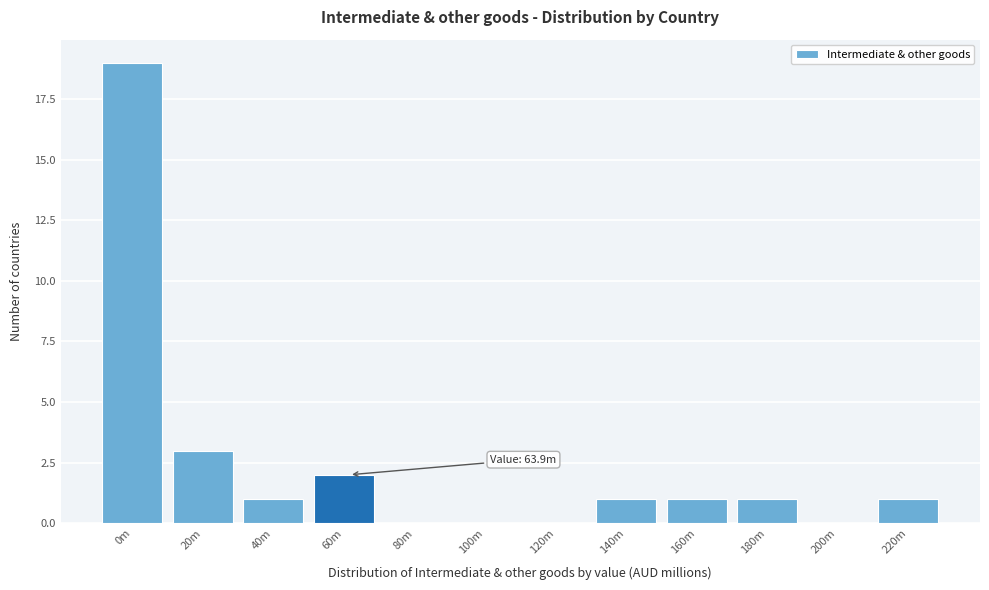

Reading left to right, what are all the values shown in this chart?

0m=19	20m=3	40m=1	60m=2	80m=0	100m=0	120m=0	140m=1	160m=1	180m=1	200m=0	220m=1